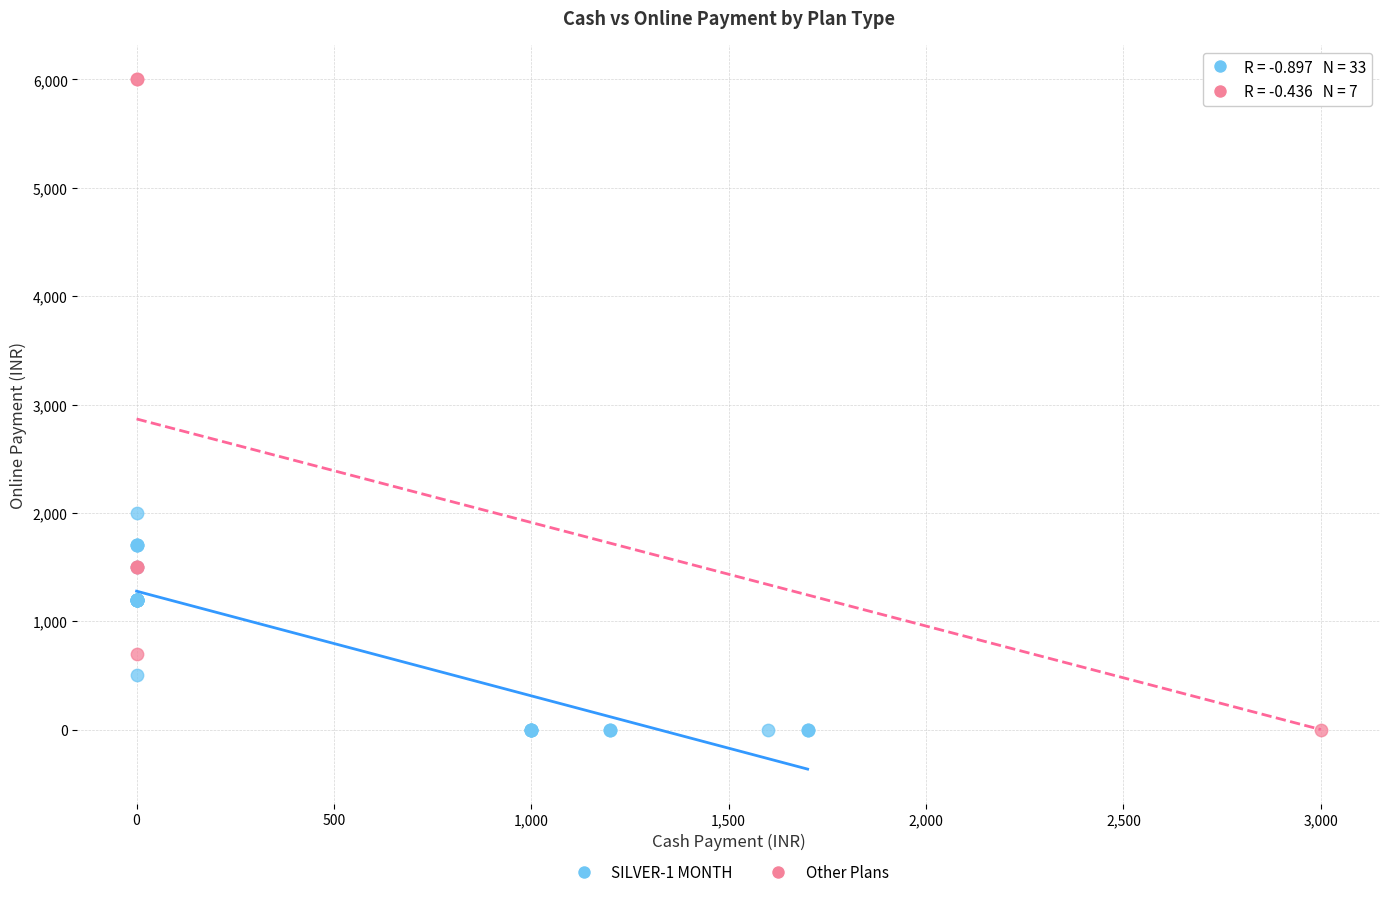

What are all the series names shown in the legend?

SILVER-1 MONTH, Other Plans